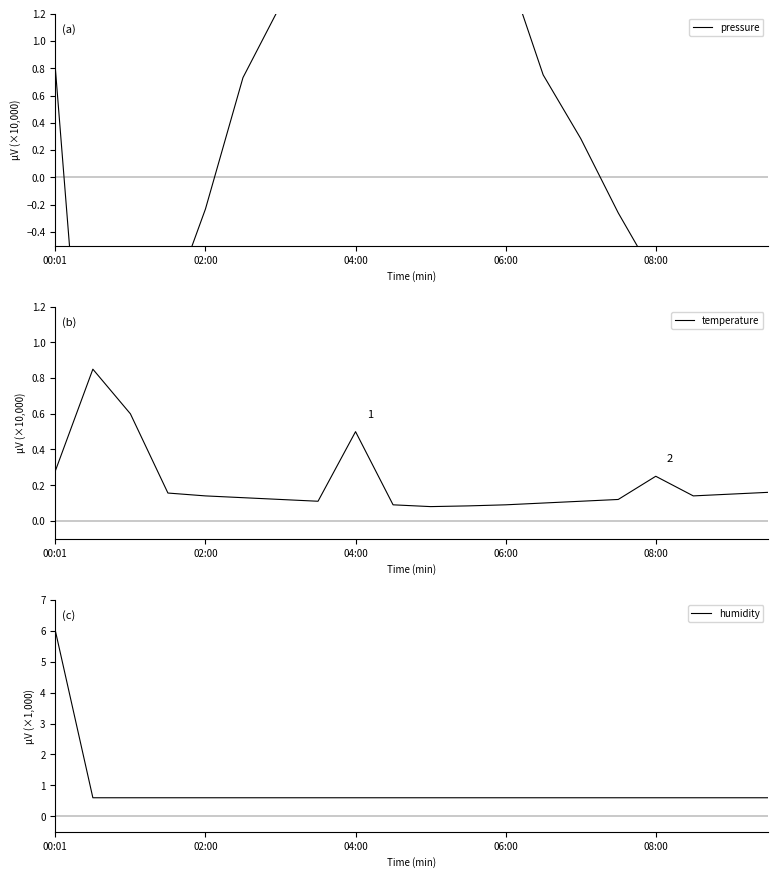

What is the highest value of the humidity series?

6.0